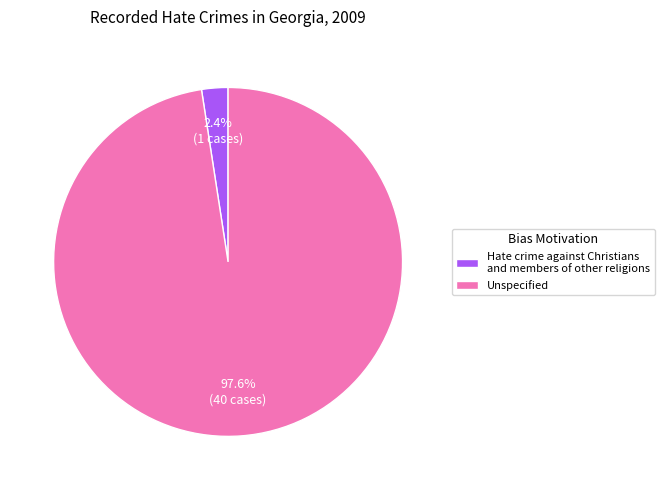

Between Hate crime against Christians and members of other religions and Unspecified, which is larger?

Unspecified